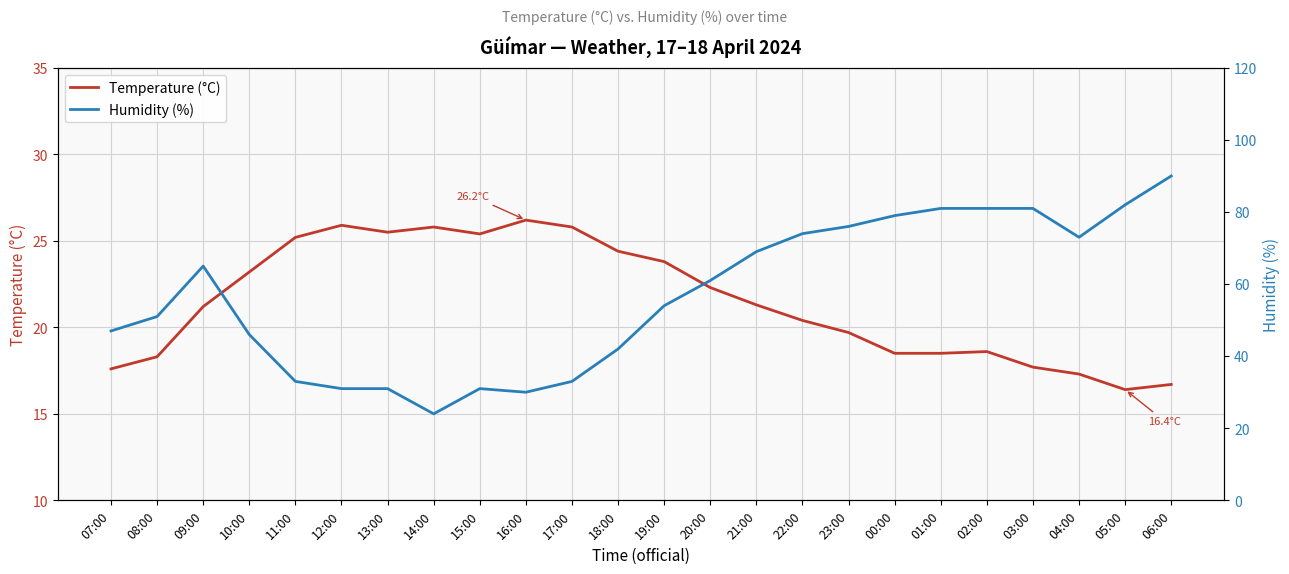

What is the label of the 14th point from the right?

17:00